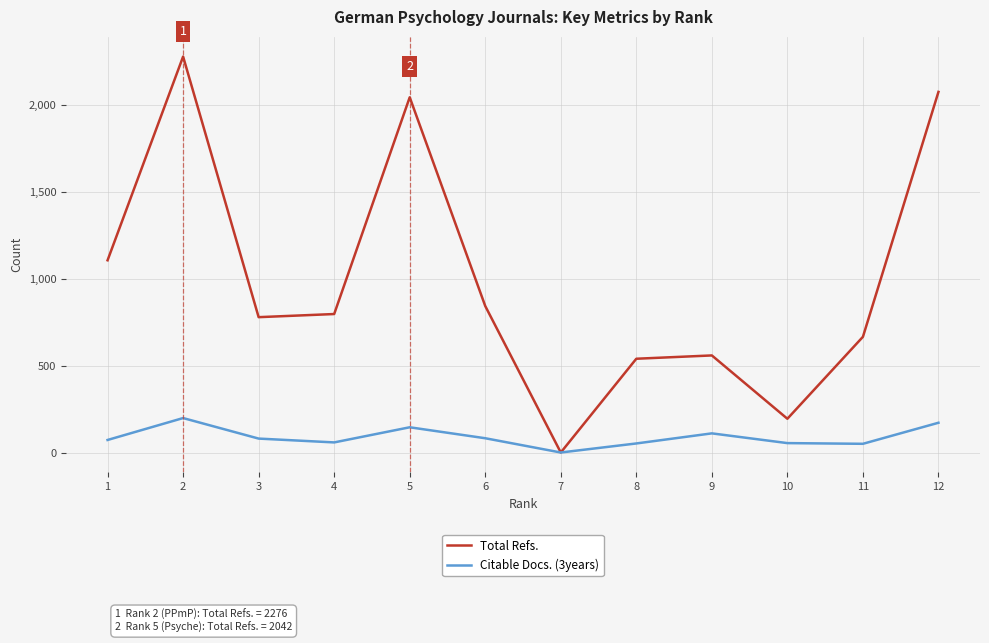

How many interior local valleys does the Citable Docs. (3years) series have?

3